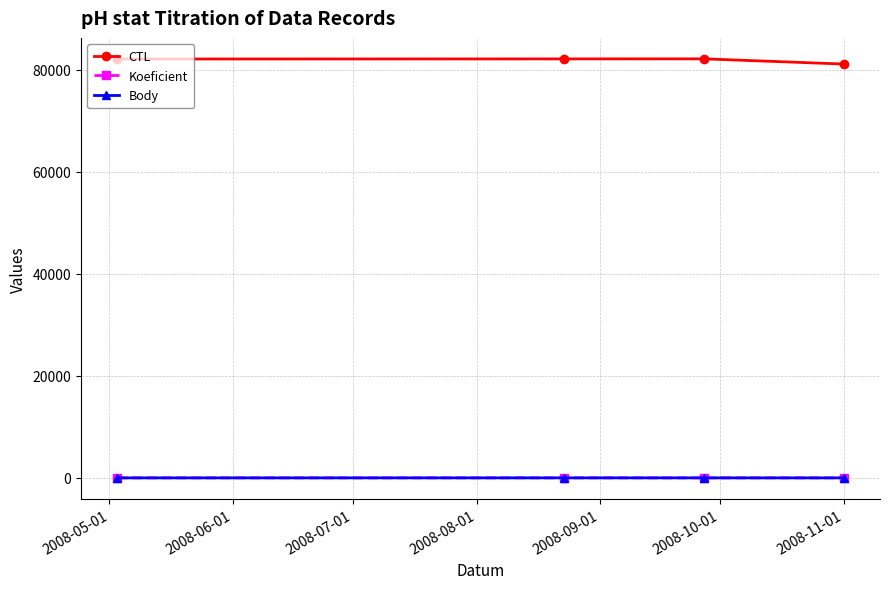

True or false: Body and CTL cross at least once.

False